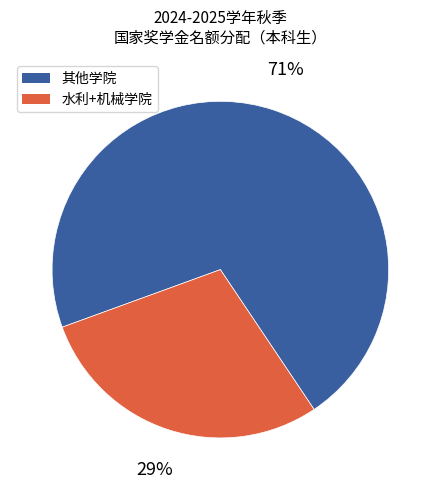

To the nearest percent, what is the difference between the largest and smallest slice percentages?

42%